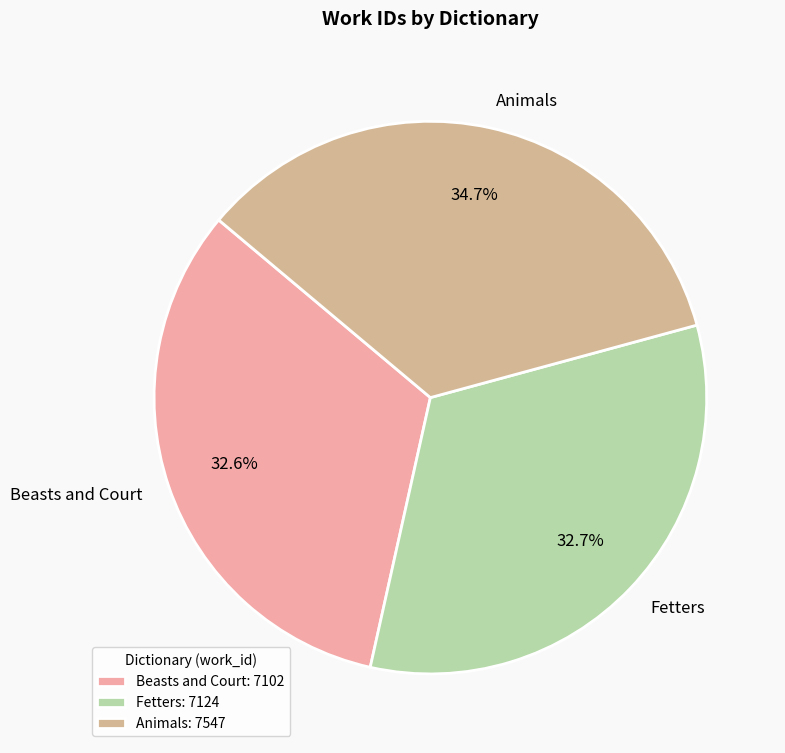

True or false: Animals accounts for 35% of the total.

True